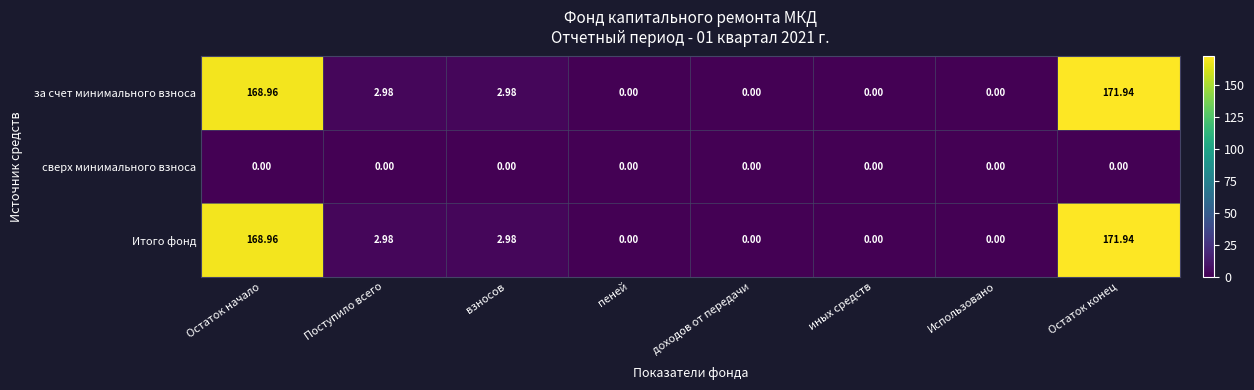

At which category does the chart reach its peak across all series?

Остаток конец